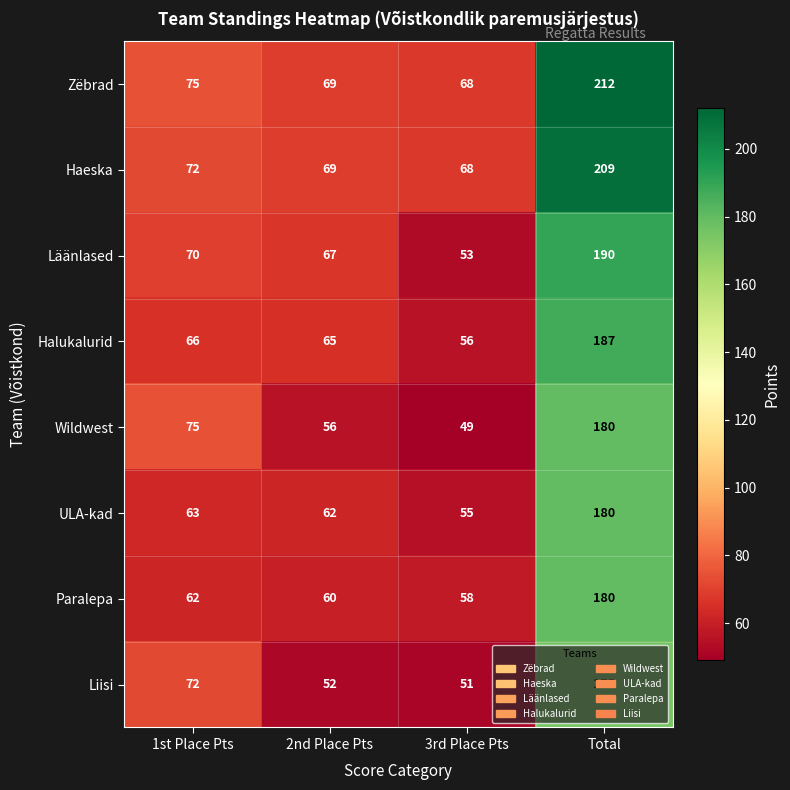

What is the total value across all series at Total?

1513